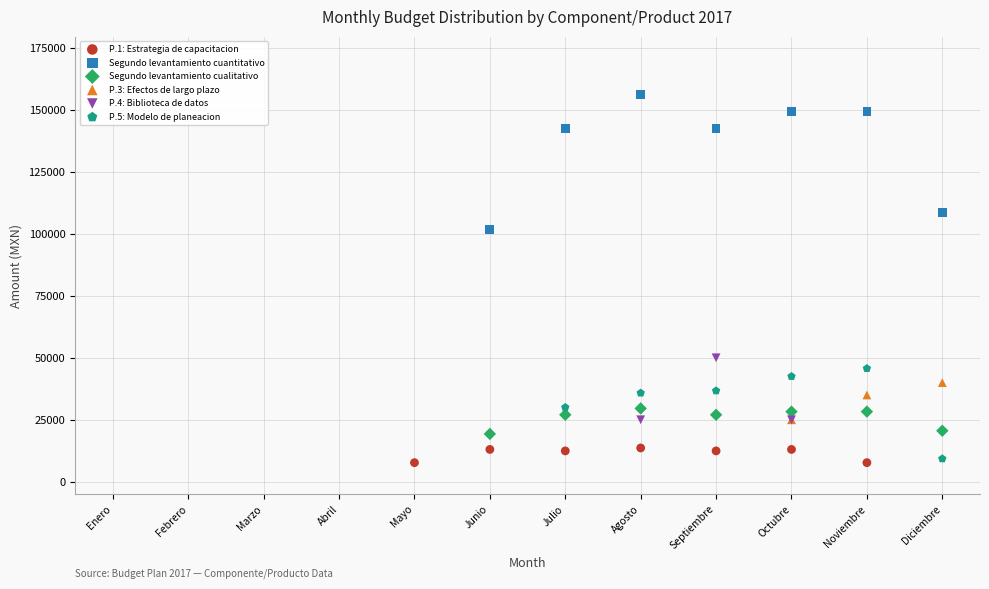

What are all the series names shown in the legend?

P.1: Estrategia de capacitacion, Segundo levantamiento cuantitativo, Segundo levantamiento cualitativo, P.3: Efectos de largo plazo, P.4: Biblioteca de datos, P.5: Modelo de planeacion